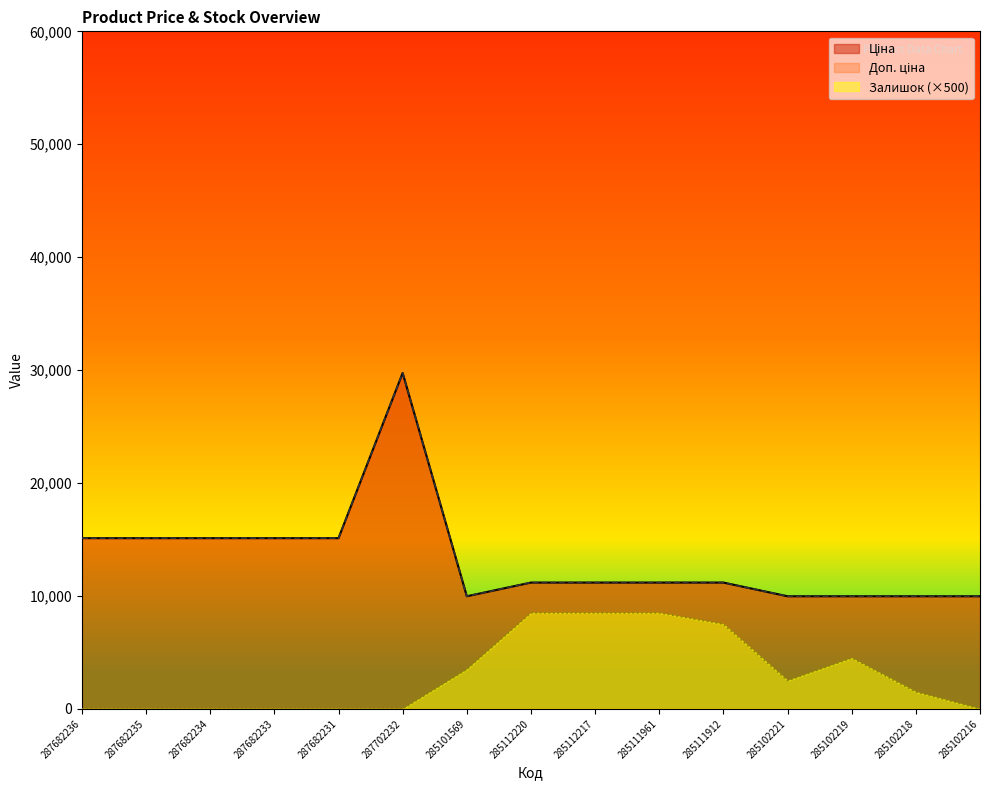

Does the chart display data point markers on the line(s)?

No